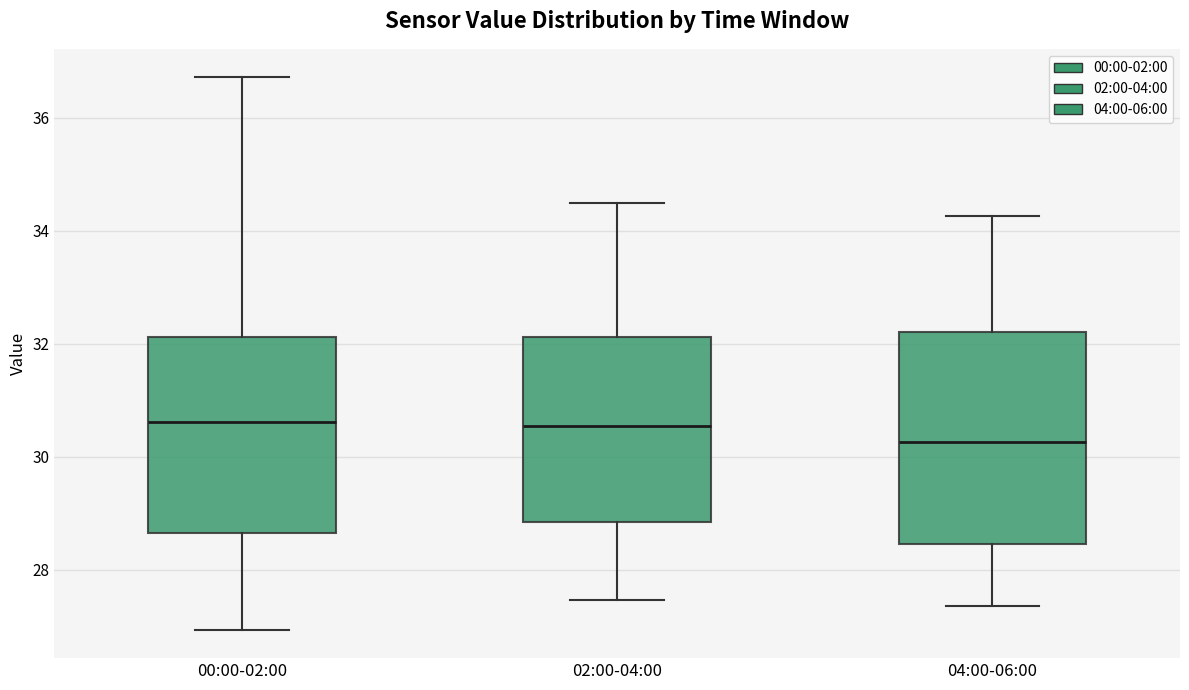

Where is the lower edge of the box for 00:00-02:00 on the y-axis? The values are not printed on the chart, so give them approximately, as read against the axis.

28.6